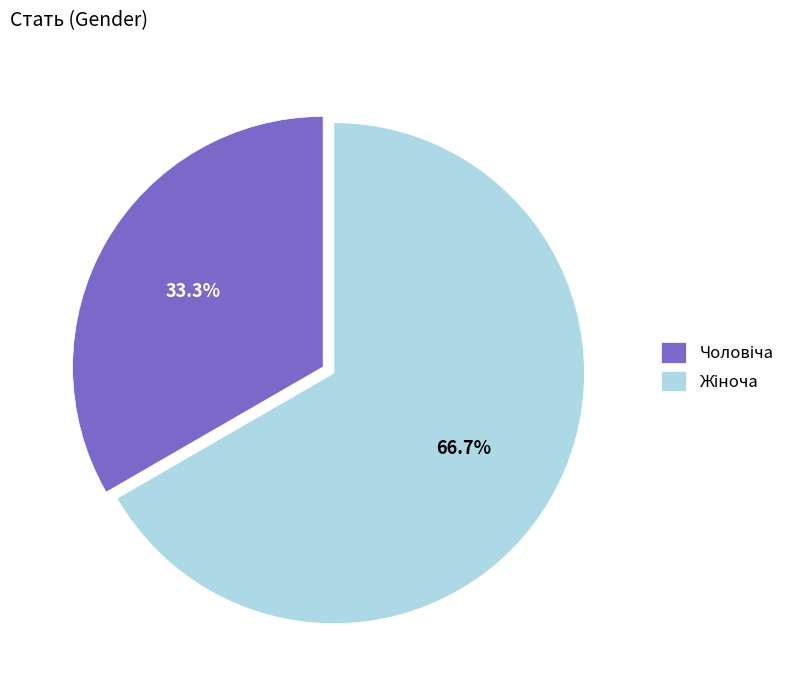

How many slices are in this pie chart?

2